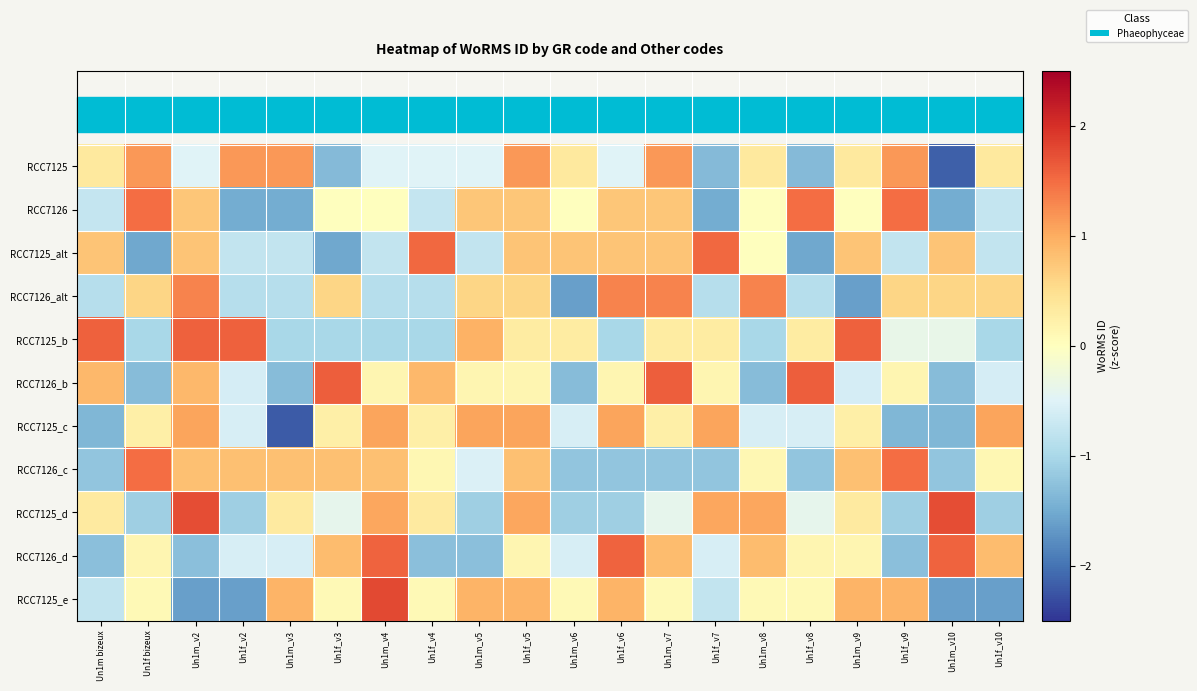

How many distinct data groups are displayed?

11